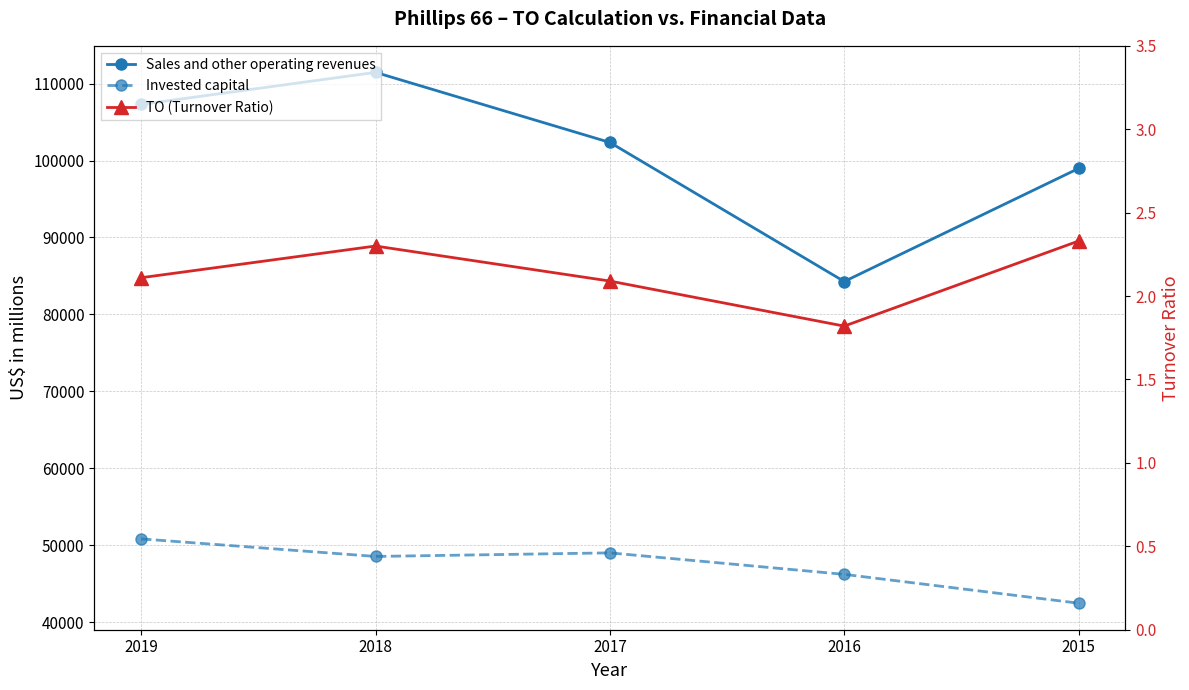

Between 2016 and 2017, which is larger?

2017